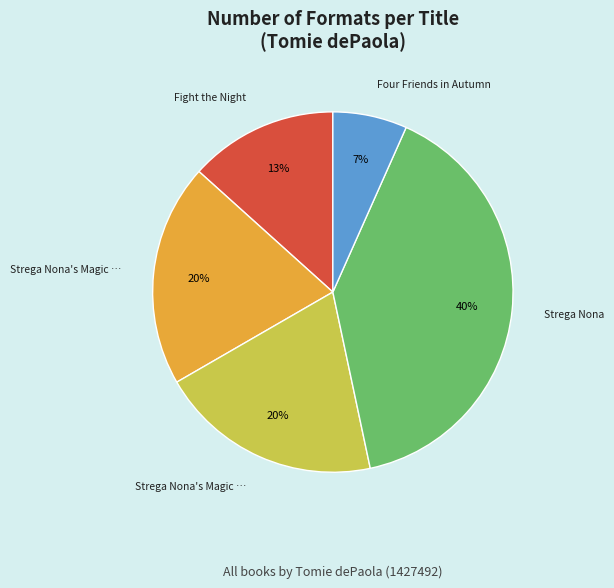

To the nearest percent, what is the average slice percentage?

20%